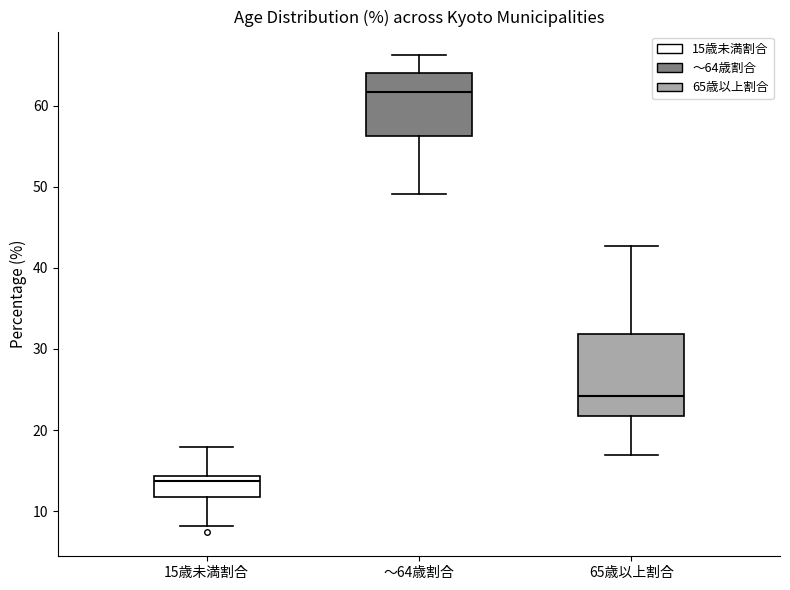

Reading left to right, transcribe this box plot: for each box, give where its median line is, the range the box spans, and where its two whiskers end, as read against the y-axis. The values are not printed on the chart, so give them approximately, as read against the axis.

15歳未満割合: median 14 (just below the box's upper edge), box 12 to 14, whiskers 8 to 18
～64歳割合: median 62, box 56 to 64, whiskers 49 to 66
65歳以上割合: median 24, box 22 to 32, whiskers 17 to 43